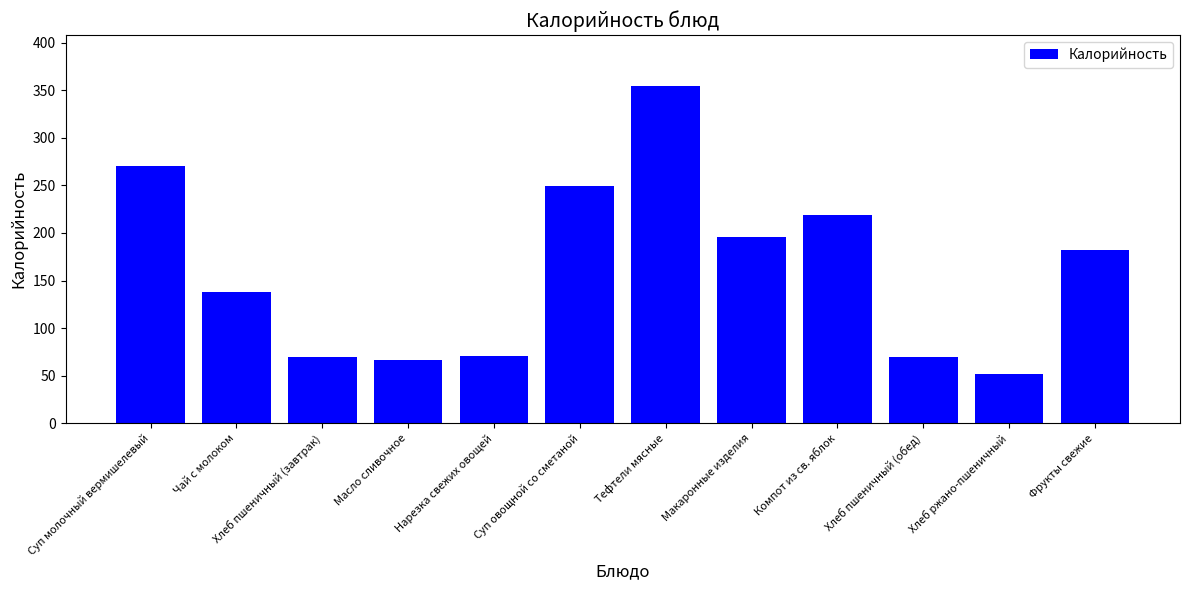

The value at Масло сливочное is 66.0. True or false?

True